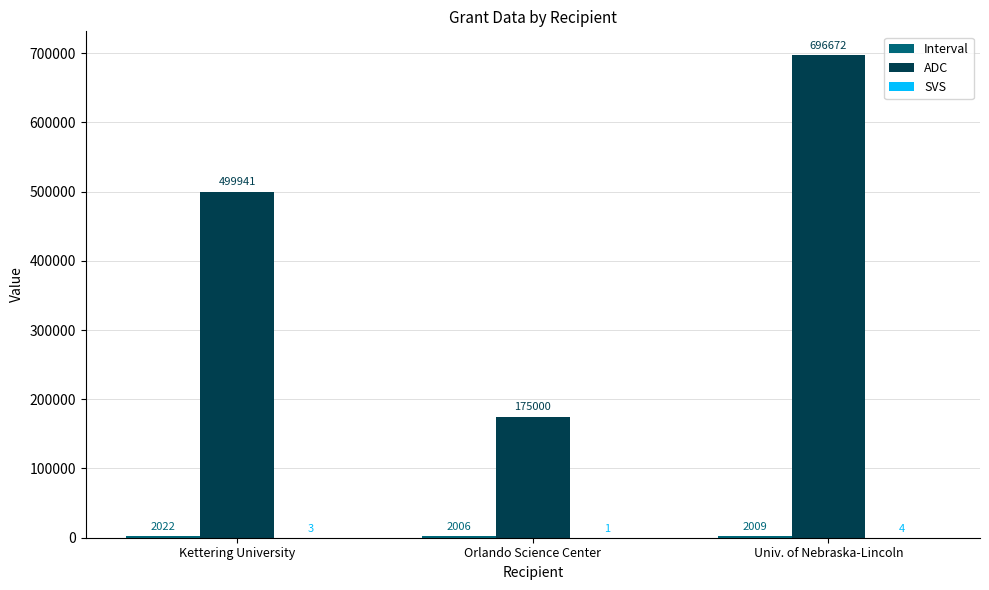

How many ADC values are between 175000 and 696672?

3